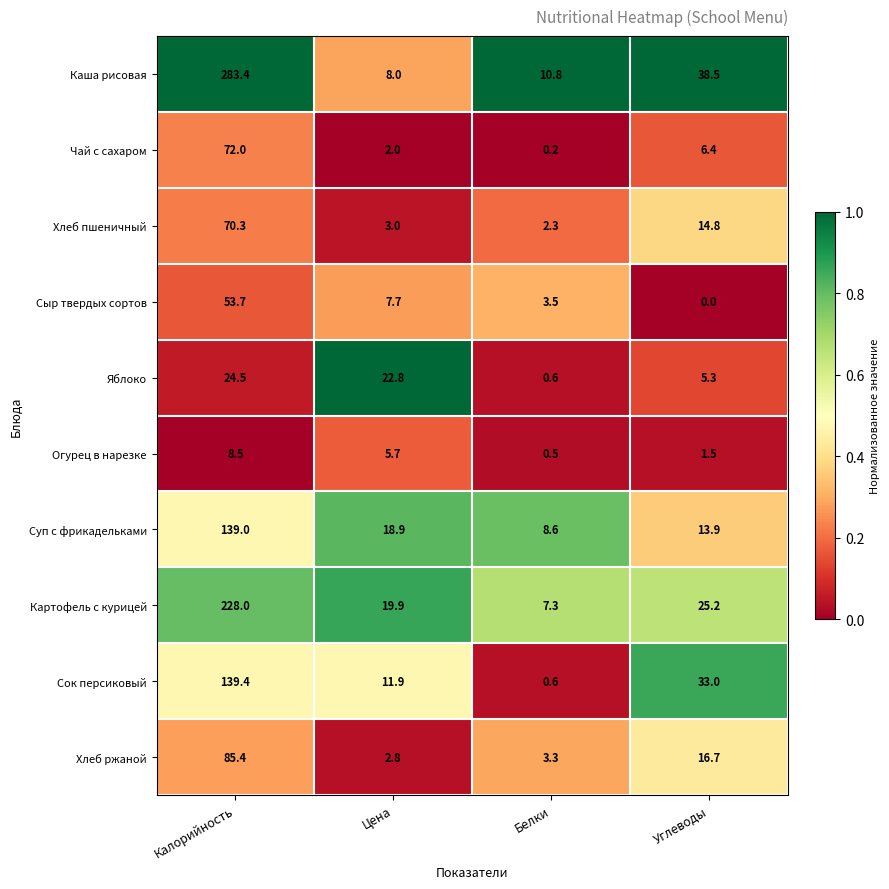

At Углеводы, list the series in order from smallest to largest.

Сыр твердых сортов, Огурец в нарезке, Яблоко, Чай с сахаром, Суп с фрикадельками, Хлеб пшеничный, Хлеб ржаной, Картофель с курицей, Сок персиковый, Каша рисовая